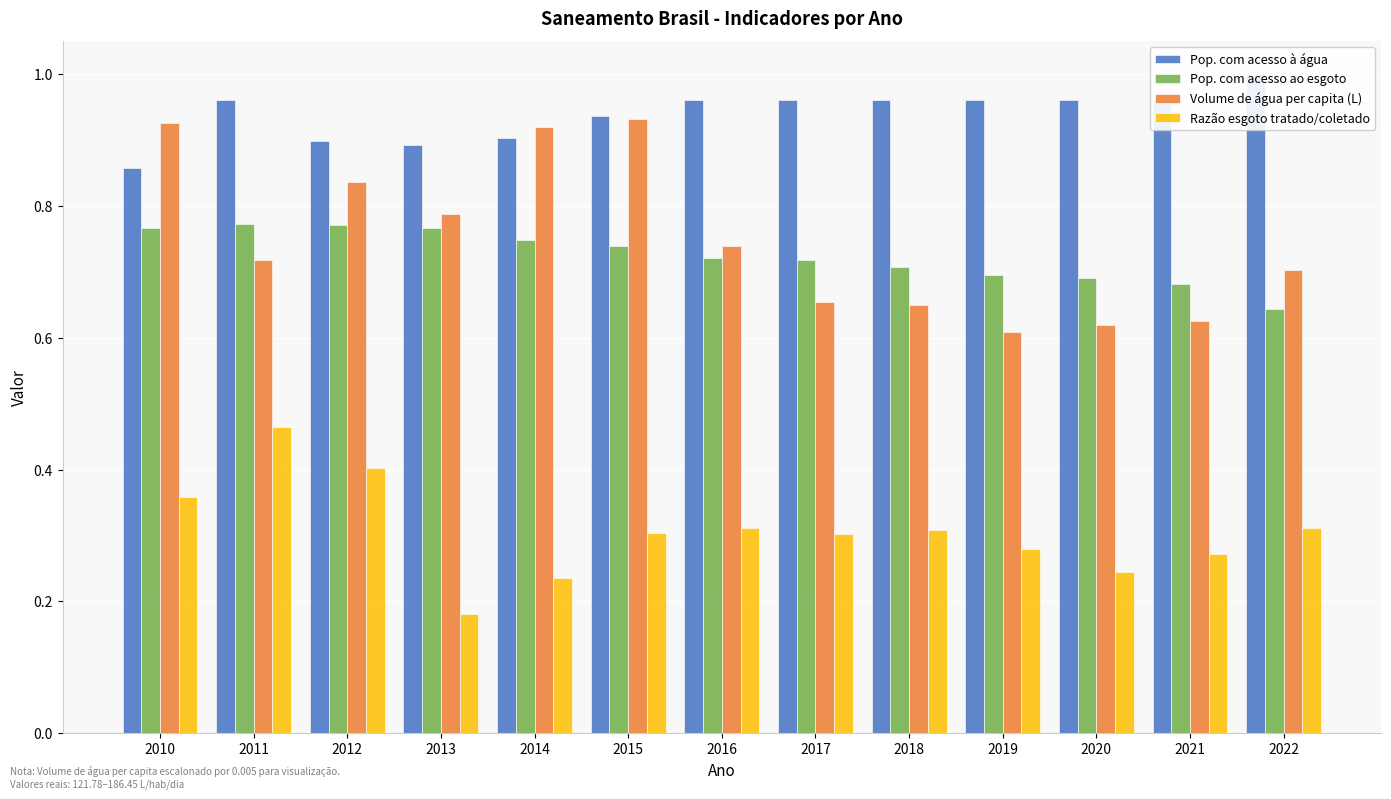

Which series changed the most between 2013 and 2020?

Volume de água per capita (L)